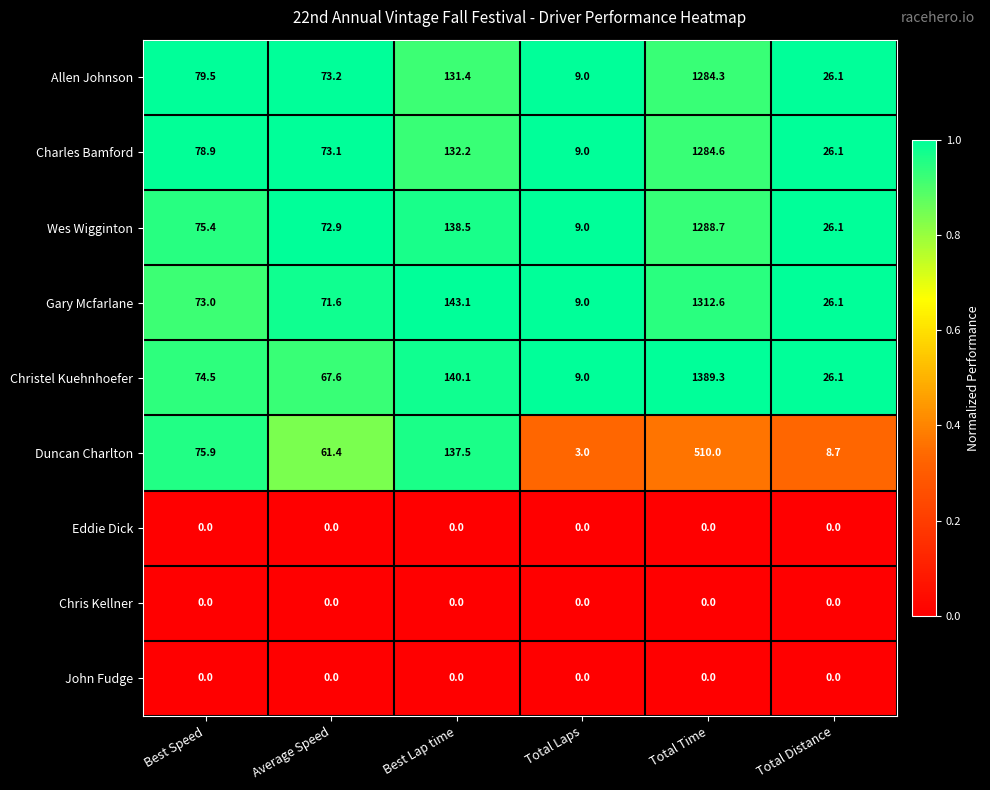

What is the difference between the maximum and minimum values in the Allen Johnson series?

1275.3